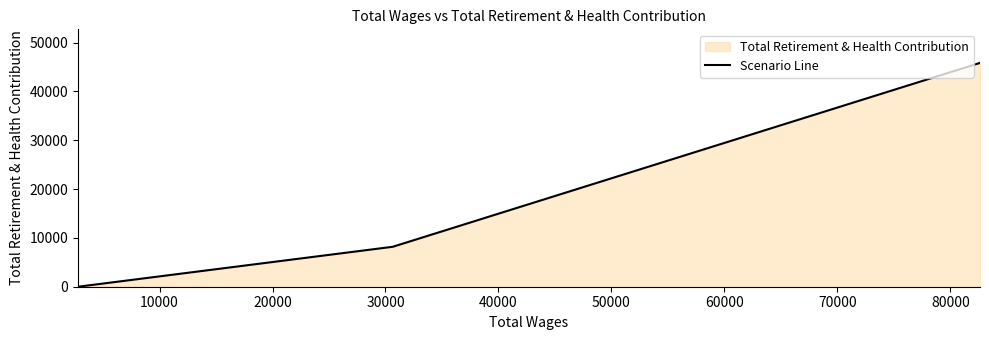

What is the value of the 2nd point from the left?

8182